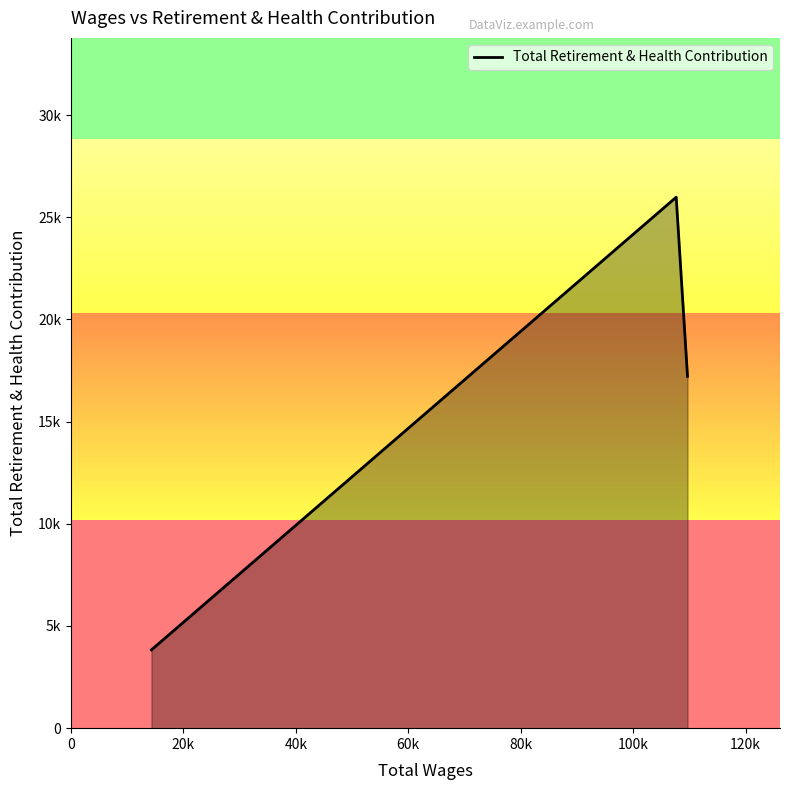

What is the smallest value displayed?

3831